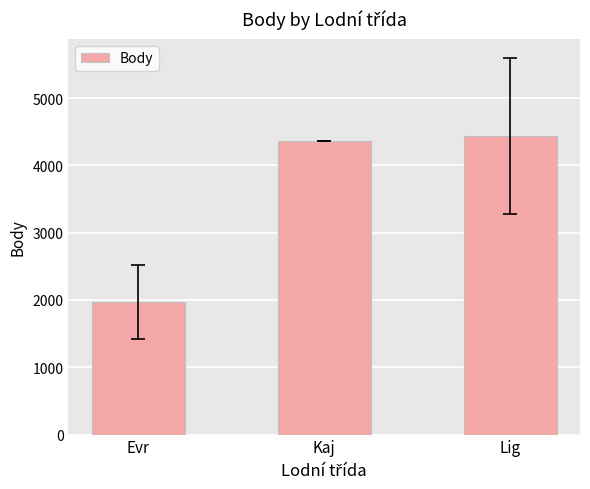

What is the greatest value displayed?

4441.5